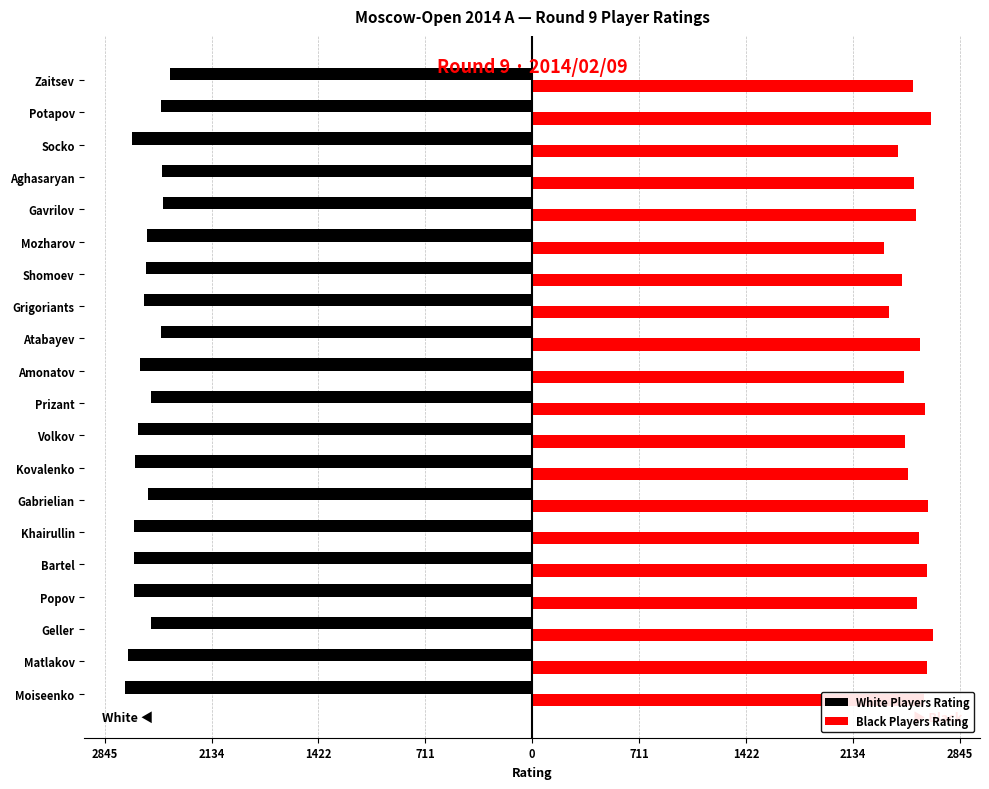

What is the maximum value shown in the chart?

2669